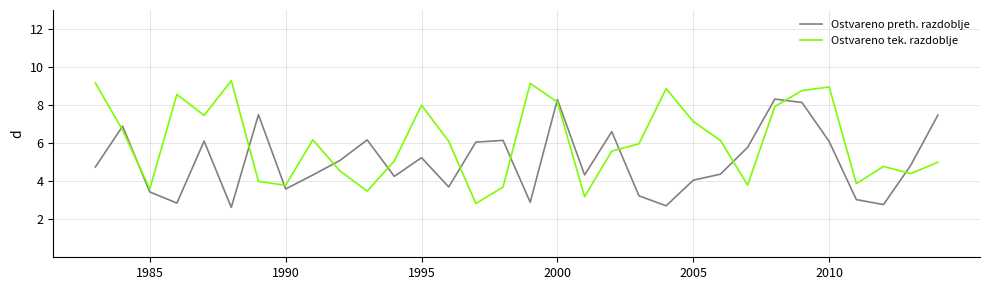

Which series has the widest spread of values?

Ostvareno tek. razdoblje